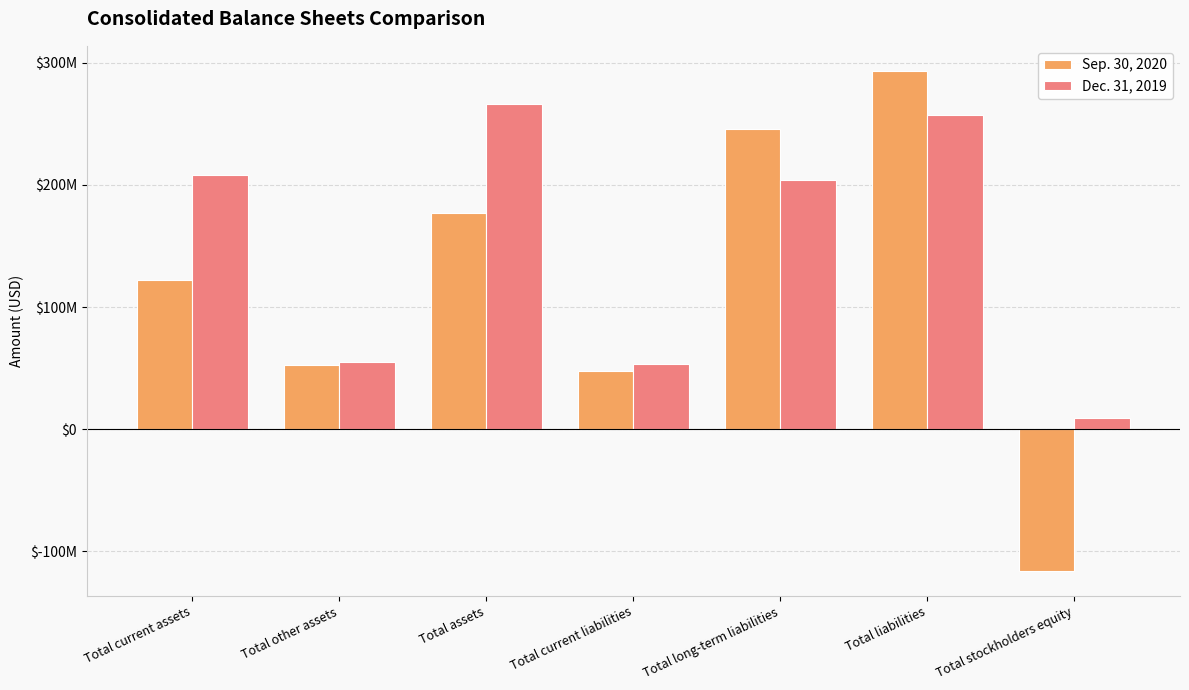

What is the difference between the maximum and minimum values in the Dec. 31, 2019 series?

256784517